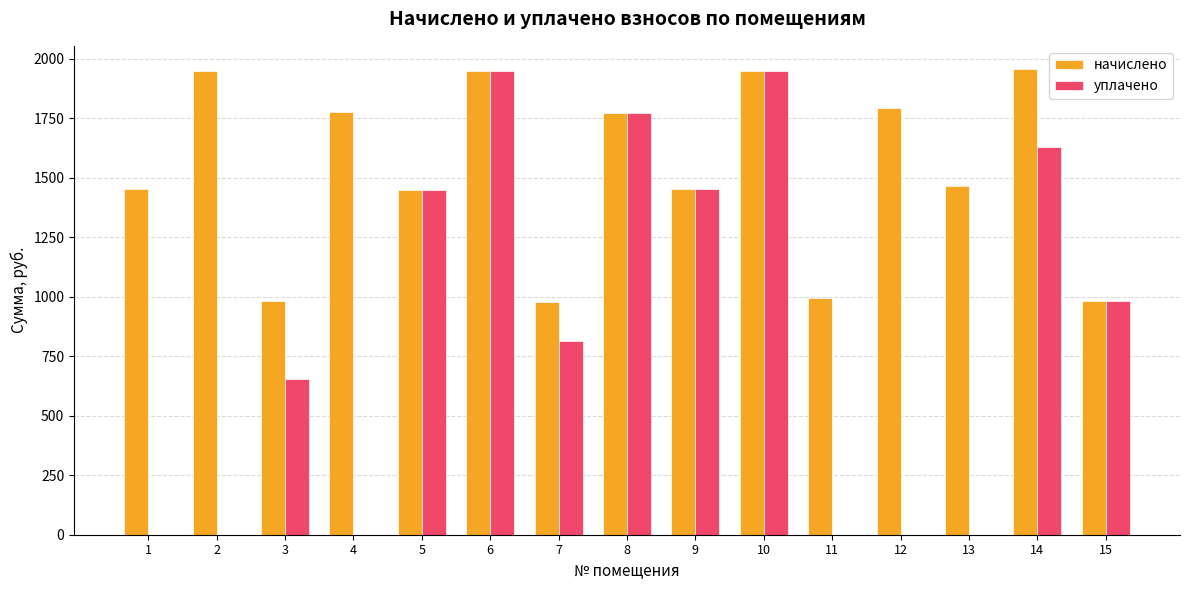

What are all the series names shown in the legend?

начислено, уплачено